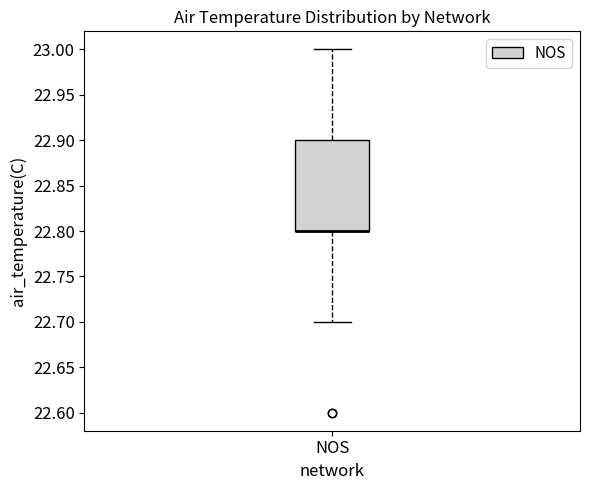

Read this box plot against the y-axis: the position of the median line, the range covered by the box, and the ends of both whiskers. The values are not printed on the chart, so give them approximately, as read against the axis.

median 22.8 (drawn on the box's lower edge), box 22.8 to 22.9, whiskers 22.7 to 23.0